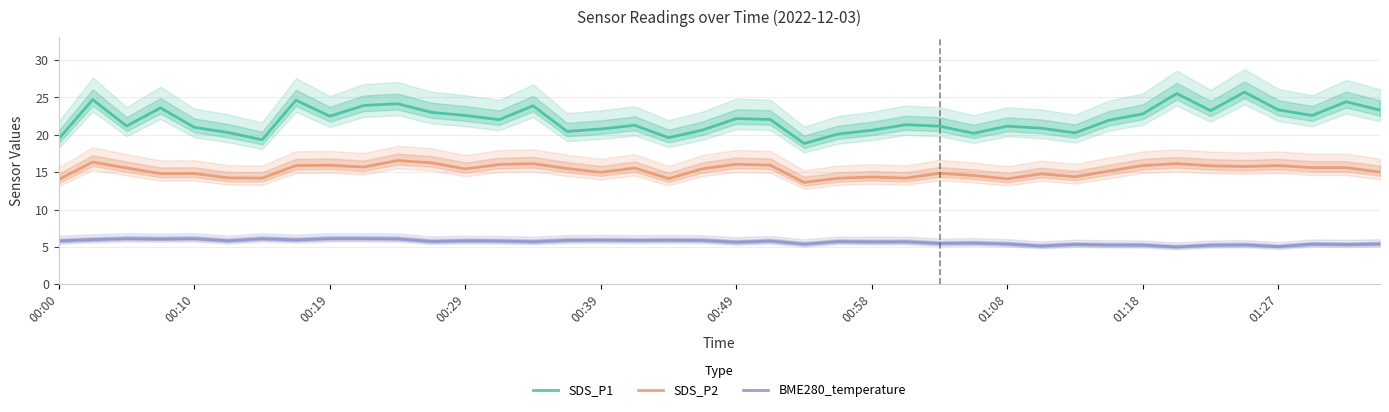

The SDS_P2 series shows 19.9 at 00:00. True or false?

False